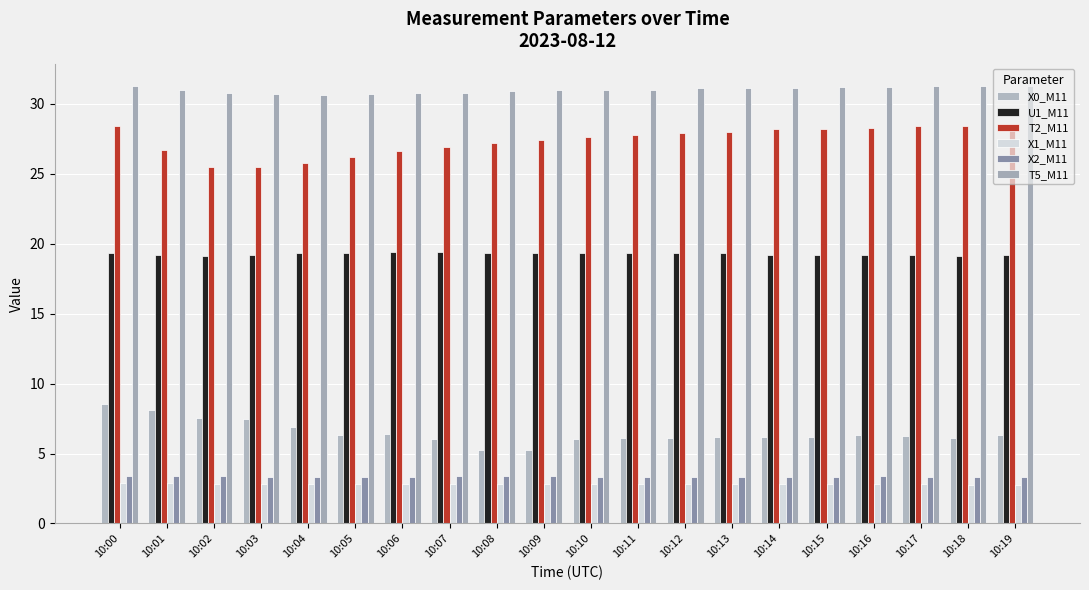

Where is U1_M11 nearest to the value 19?

10:02